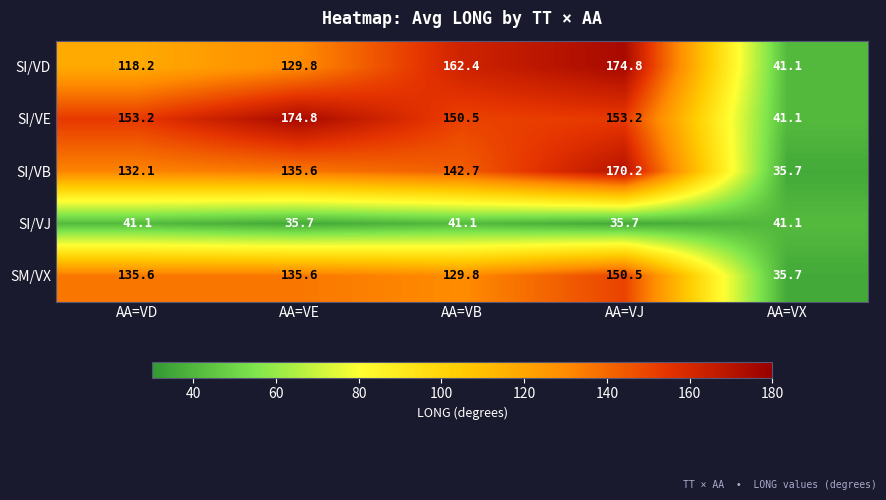

What is the total value across all series at AA=VB?

626.5